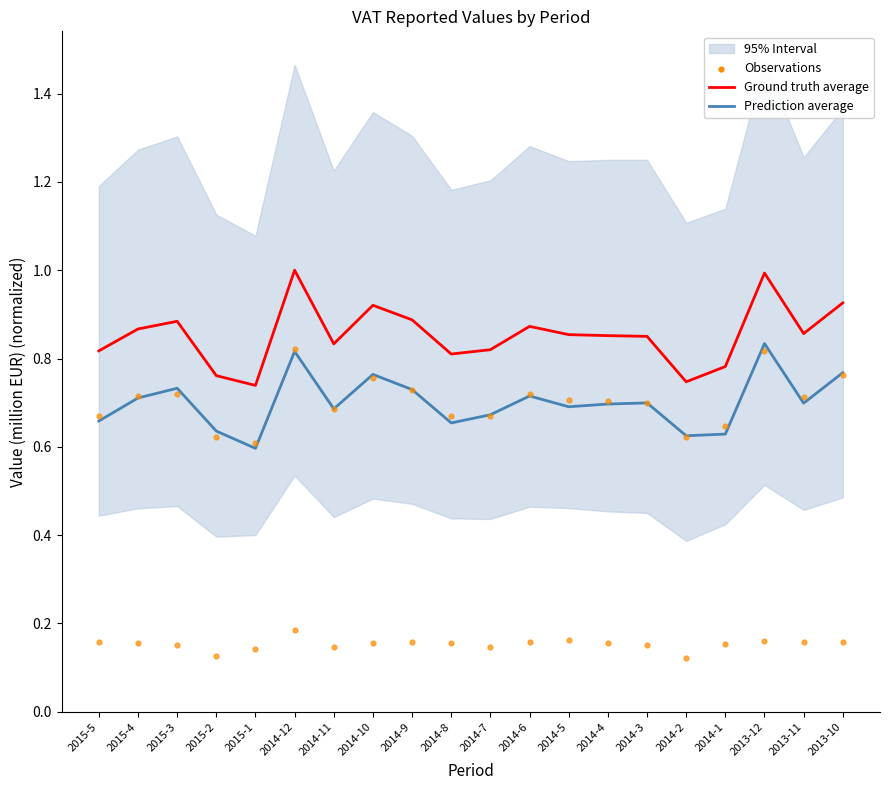

Which series has the largest total across all categories?

Ground truth average